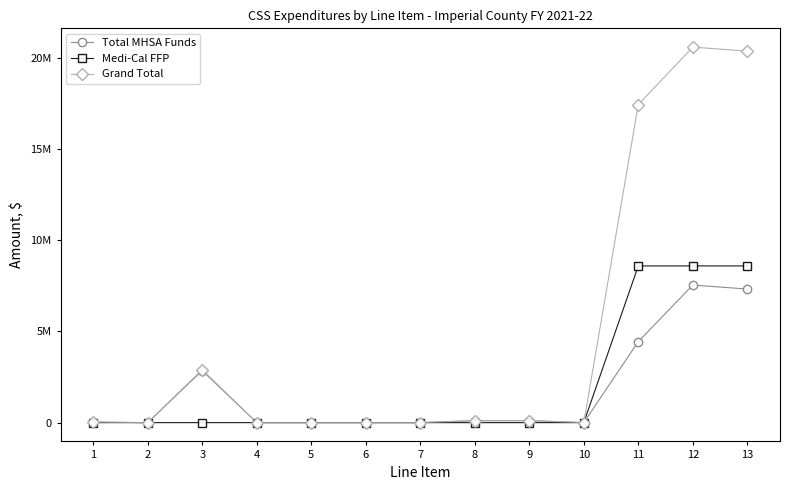

Reading left to right, list all the values displayed in this chart.

Total MHSA Funds: 30806.5	0.0	2851884.8	0.0	0.0	0.0	0.0	109312.0	109809.0	0.0	4440796.5	7542608.8	7323487.8
Medi-Cal FFP: 0.0	0.0	0.0	0.0	0.0	0.0	0.0	0.0	0.0	0.0	8591782.5	8591782.5	8591782.5
Grand Total: 30806.5	0.0	2901866.0	0.0	0.0	0.0	0.0	109312.0	109809.0	0.0	17435437.2	20587230.7	20368109.7